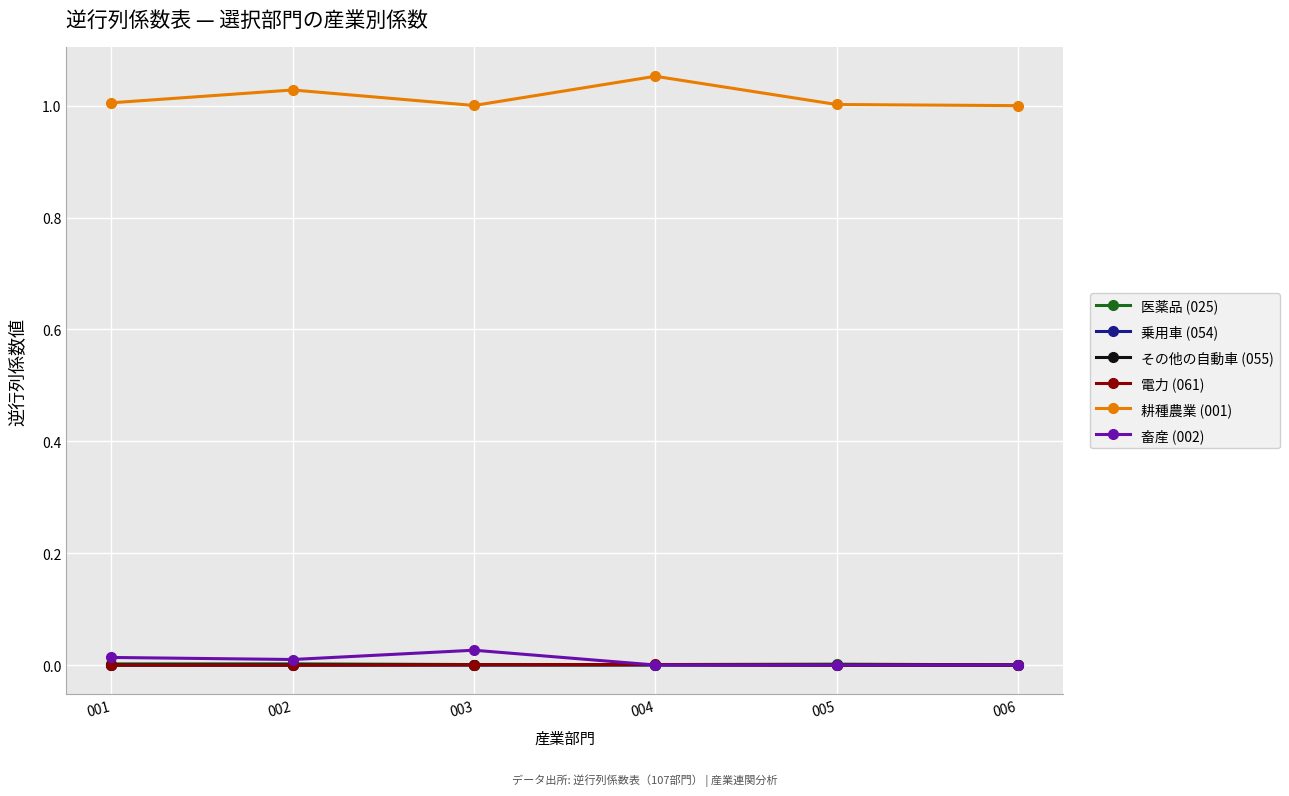

The value of 畜産 (002) at 002 is 0.0. True or false?

True